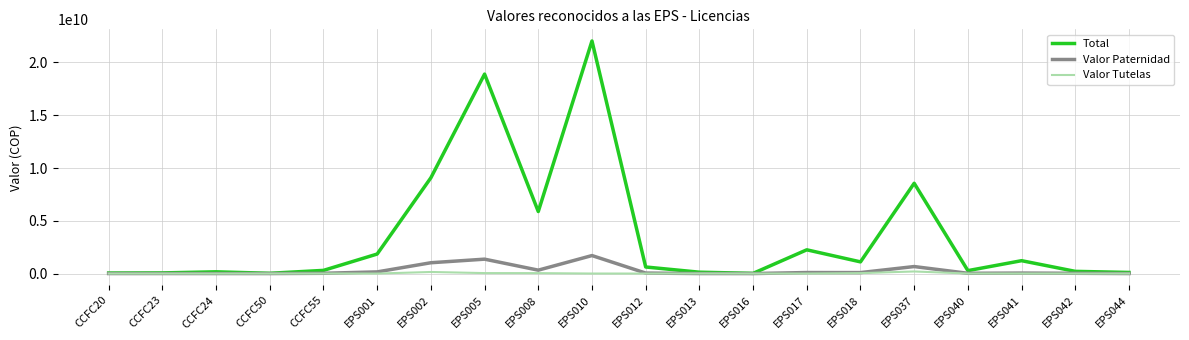

The value of Valor Tutelas at CCFC50 is 0. True or false?

True